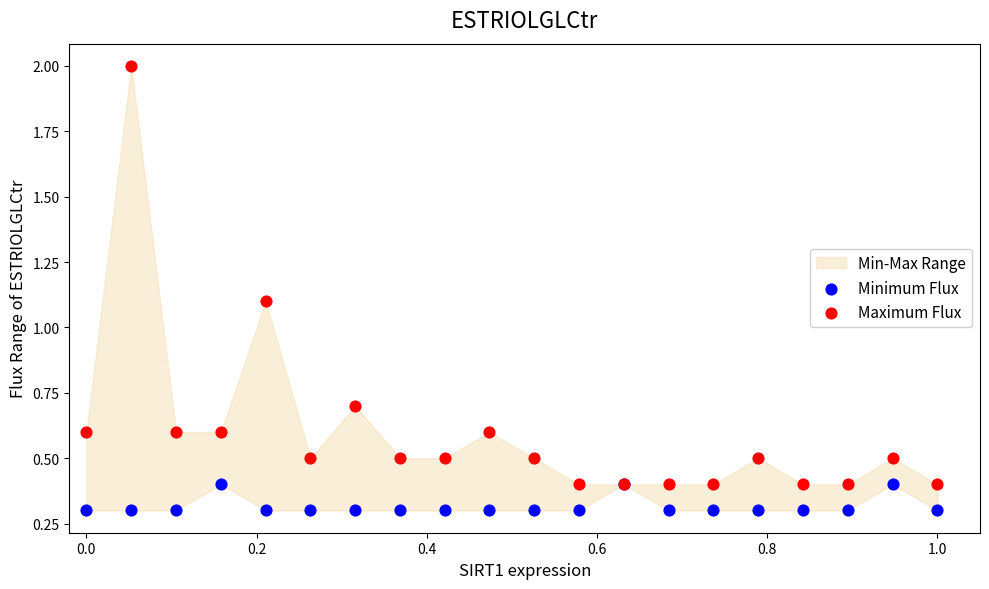

Which series has the largest Y range (max minus min)?

Maximum Flux